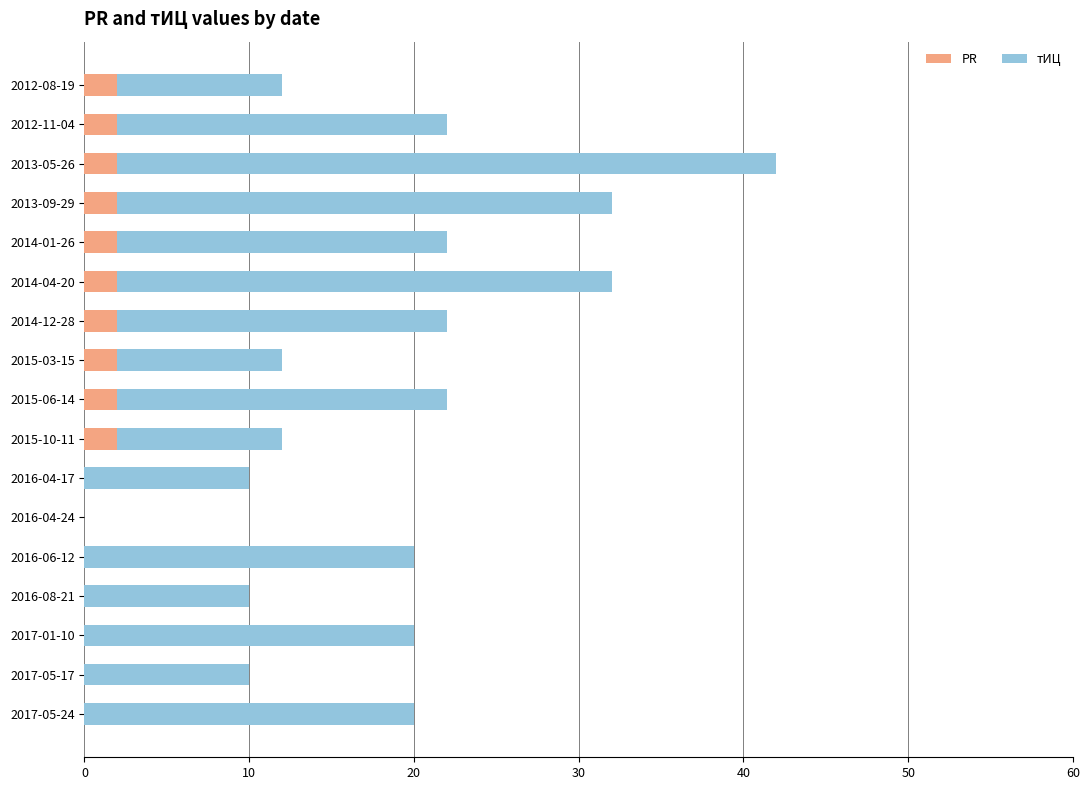

At which category is the sum across all series the highest?

2013-05-26